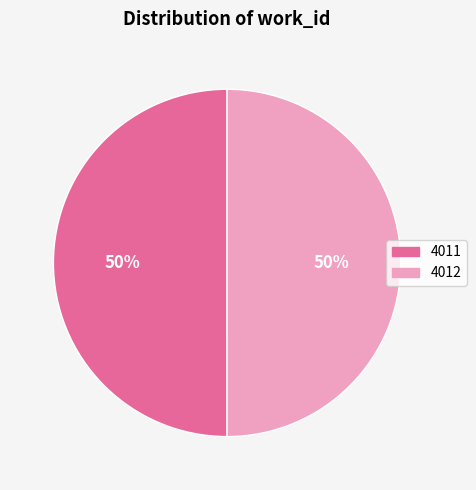

Is it true that 4011 is 45% of the pie?

False